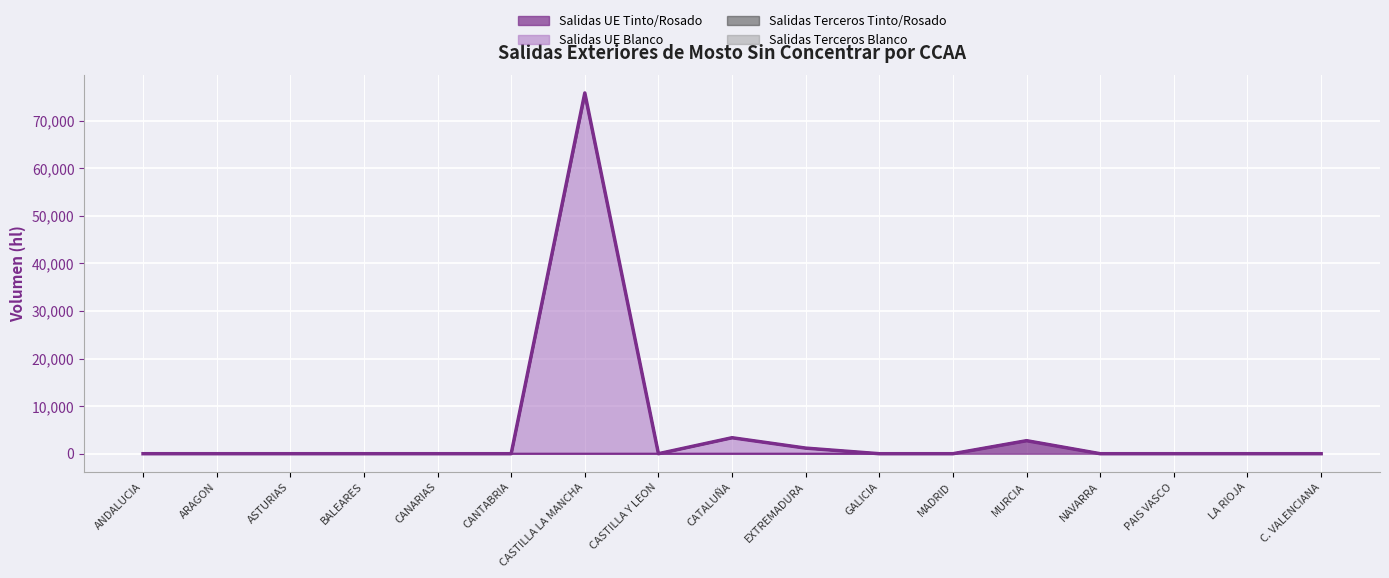

Between PAIS VASCO and LA RIOJA, which series saw the biggest shift?

Salidas UE Tinto/Rosado